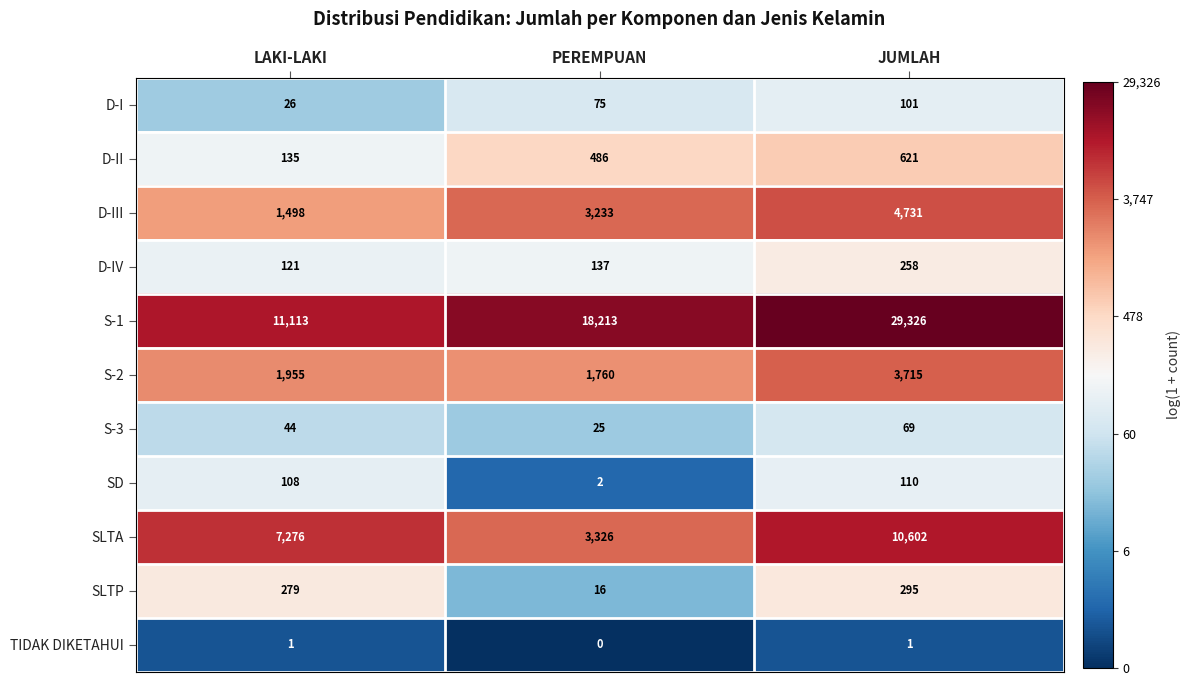

Rank the series by their maximum value, from highest to lowest.

S-1, SLTA, D-III, S-2, D-II, SLTP, D-IV, SD, D-I, S-3, TIDAK DIKETAHUI